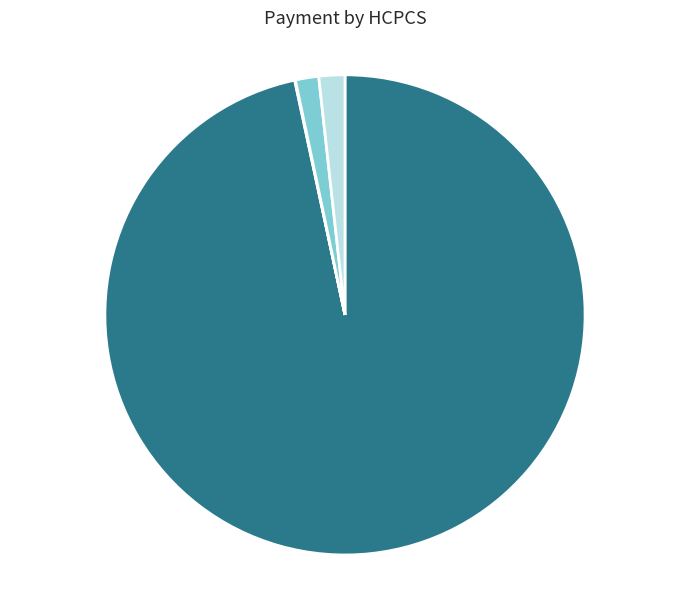

What percentage is the J9305 slice, to the nearest percent?

2%